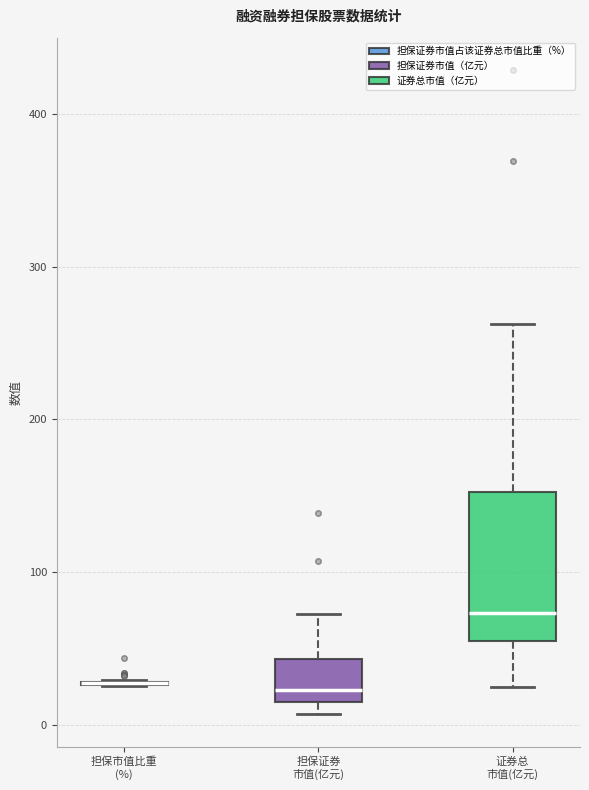

Comparing the boxes themselves (not the whiskers), which one is the tallest?

证券总 市值(亿元)